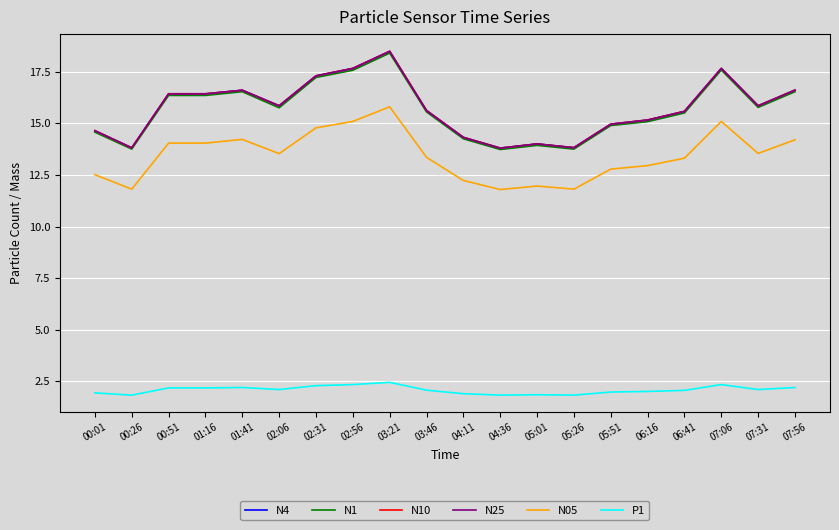

True or false: N25 has more than 2 points higher than both neighbors.

True